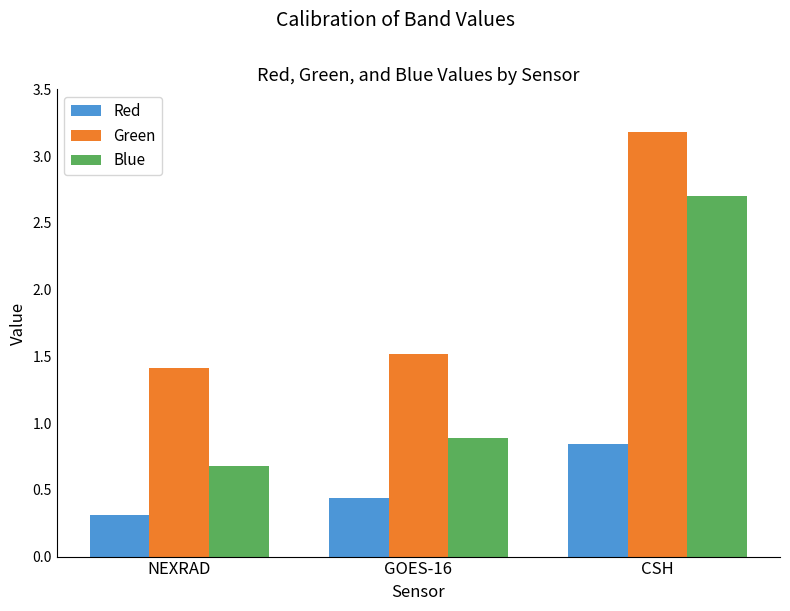

True or false: Red has a value of 0.7 at GOES-16.

False